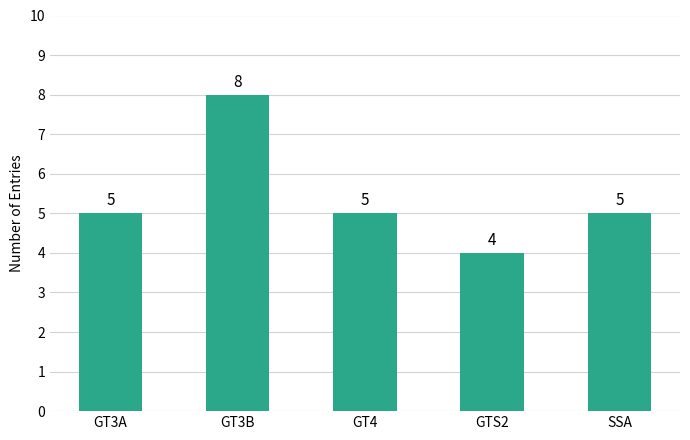

Which has a higher value, GT3A or GT3B?

GT3B